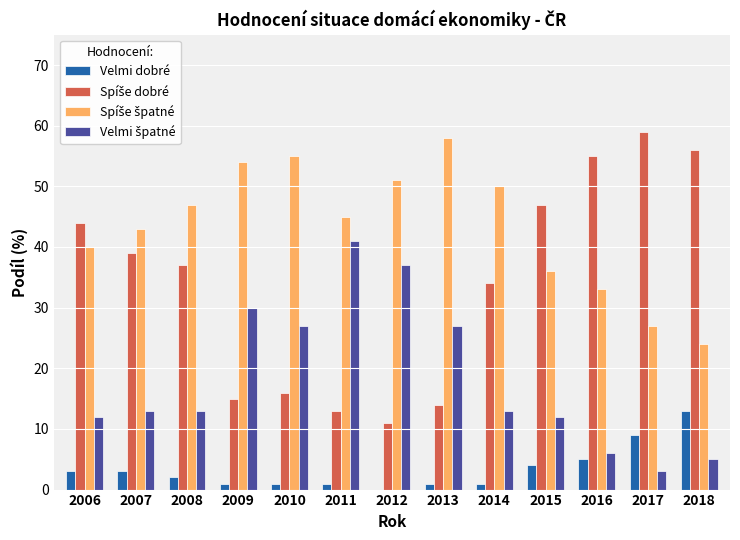

The Velmi dobré series shows 1 at 2010. True or false?

True